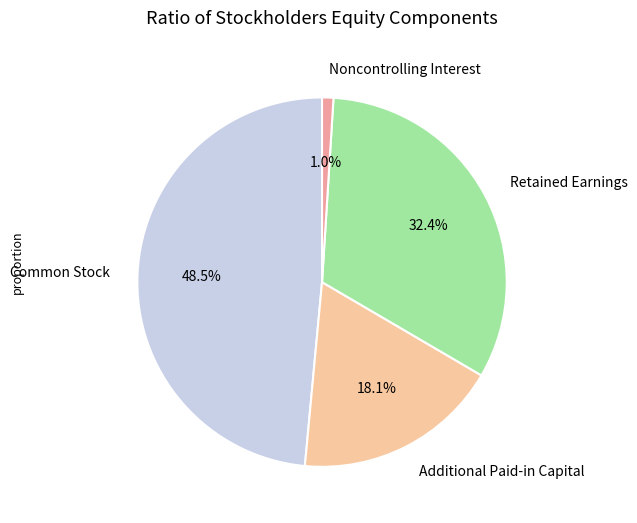

Is there a majority slice in this chart?

No